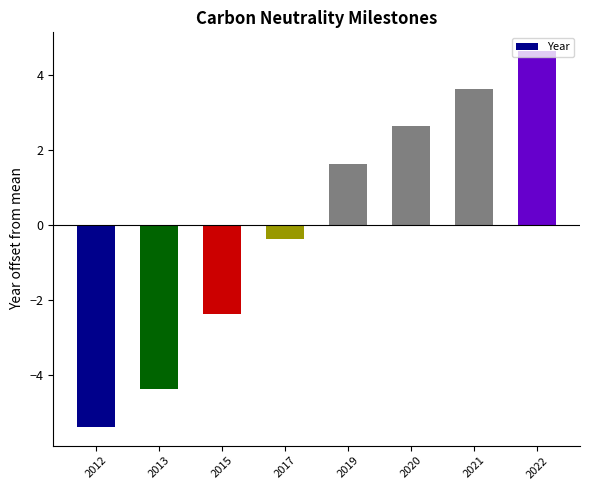

True or false: the data shows 0.9 at 2020.

False